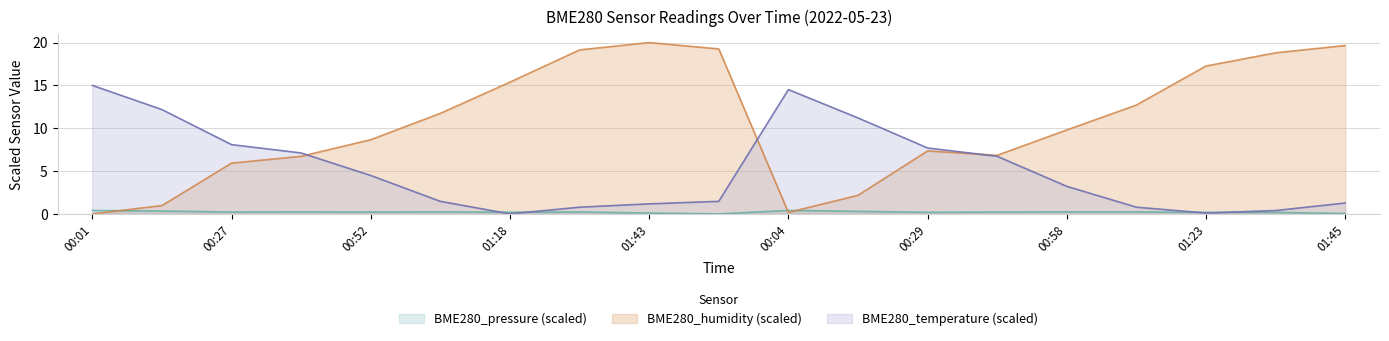

What position from the right is 01:10?

4